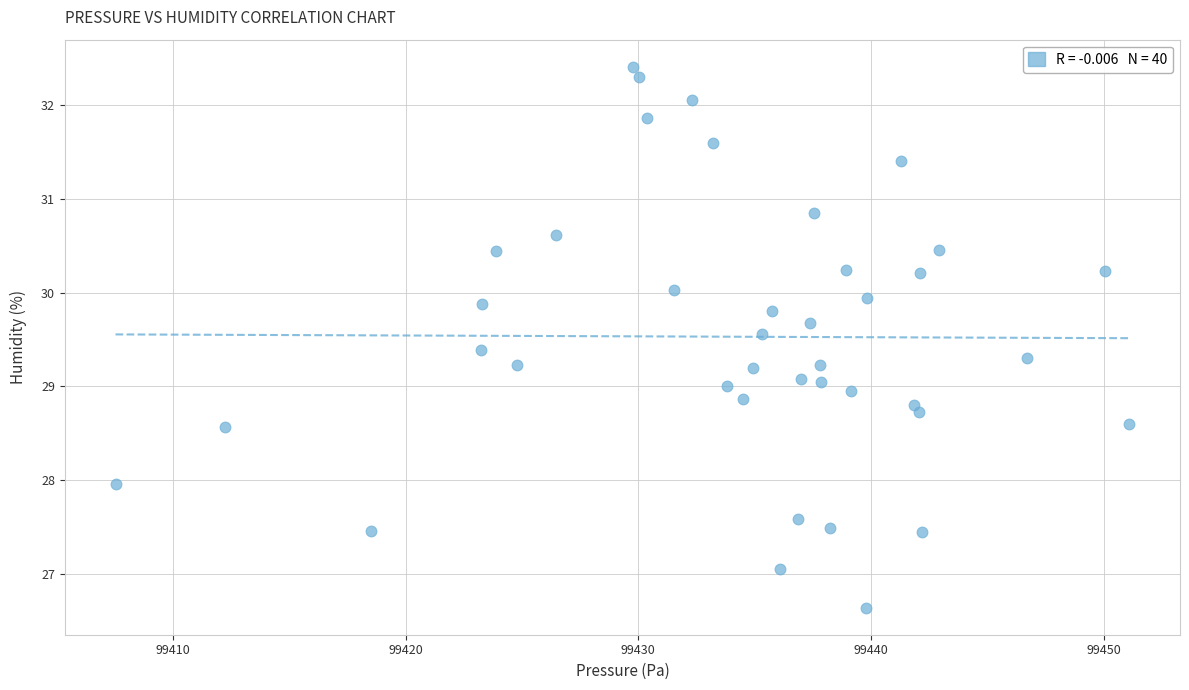

What is the range of Y values (max minus min)?

5.8